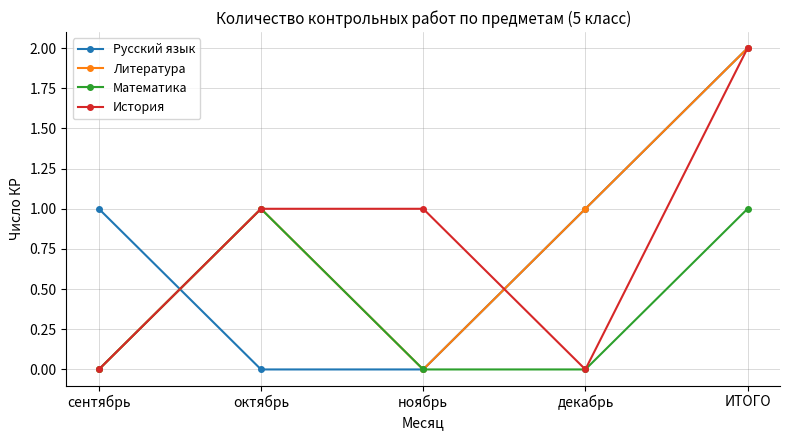

The Литература series shows 1 at декабрь. True or false?

True